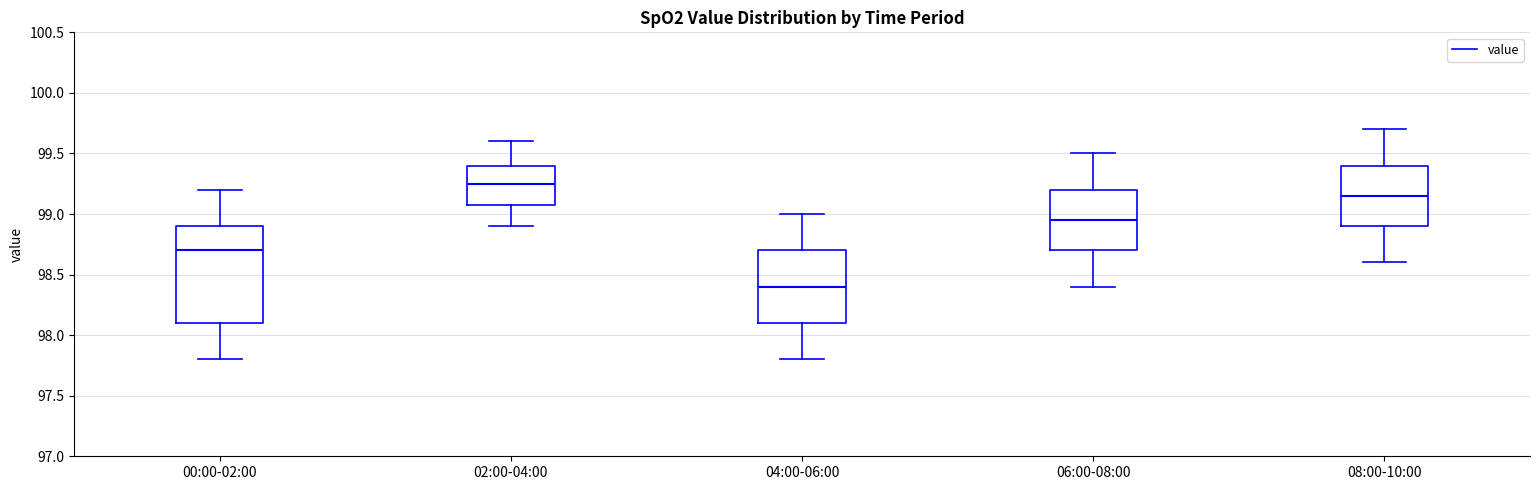

Reading left to right, transcribe this box plot: for each box, give where its median line is, the range the box spans, and where its two whiskers end, as read against the y-axis. The values are not printed on the chart, so give them approximately, as read against the axis.

00:00-02:00: median 98.70, box 98.10 to 98.90, whiskers 97.80 to 99.20
02:00-04:00: median 99.25, box 99.10 to 99.40, whiskers 98.90 to 99.60
04:00-06:00: median 98.40, box 98.10 to 98.70, whiskers 97.80 to 99.00
06:00-08:00: median 98.95, box 98.70 to 99.20, whiskers 98.40 to 99.50
08:00-10:00: median 99.15, box 98.90 to 99.40, whiskers 98.60 to 99.70